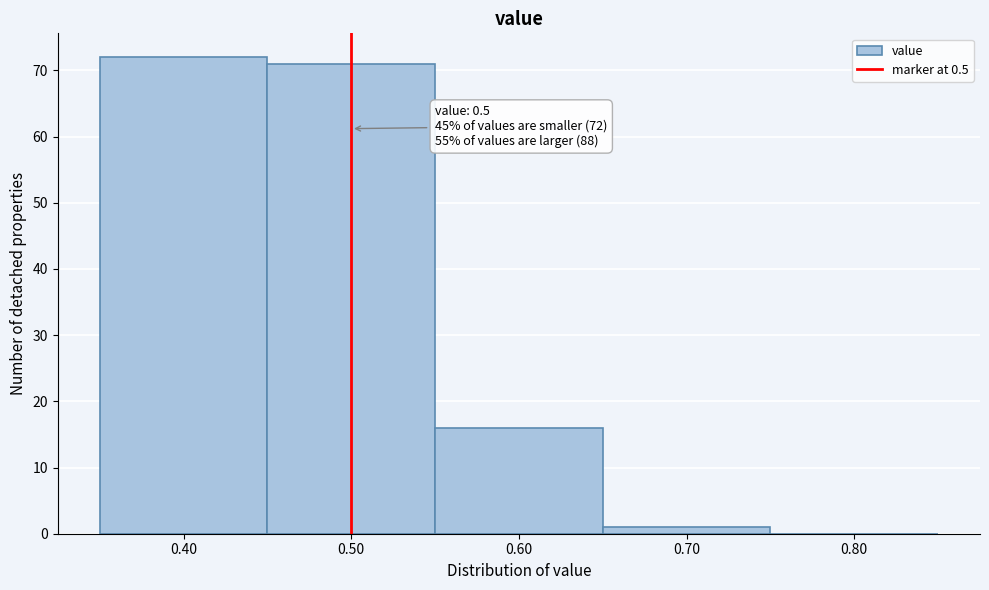

Which range on the x-axis has the tallest bar?

0.35 to 0.45